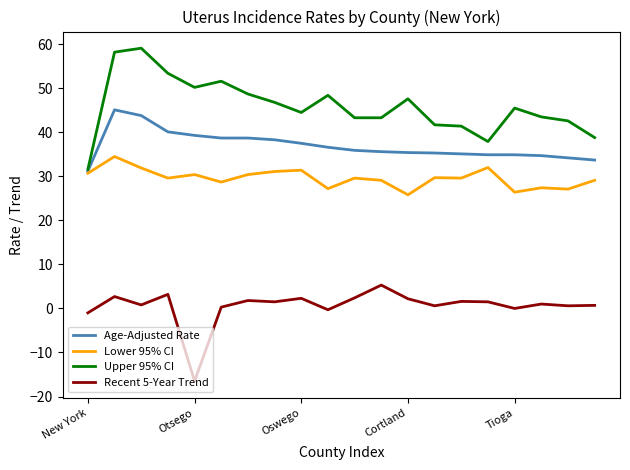

Which series has the largest total across all categories?

Upper 95% CI